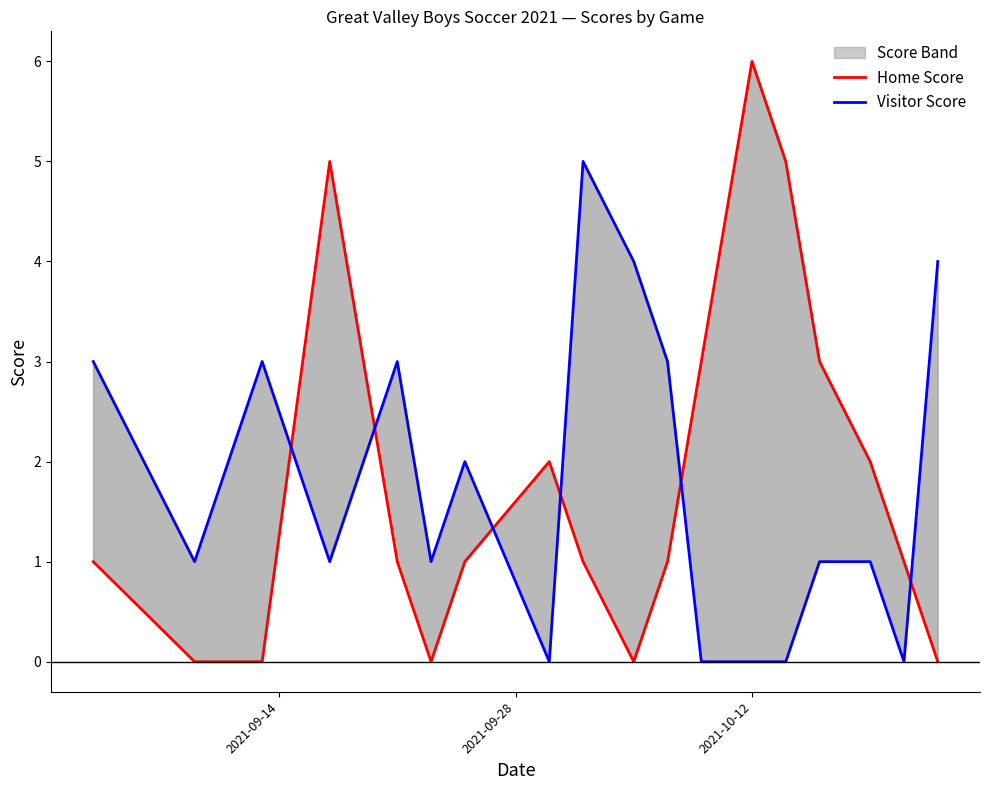

Rank the series by their maximum value, from highest to lowest.

Home Score, Visitor Score